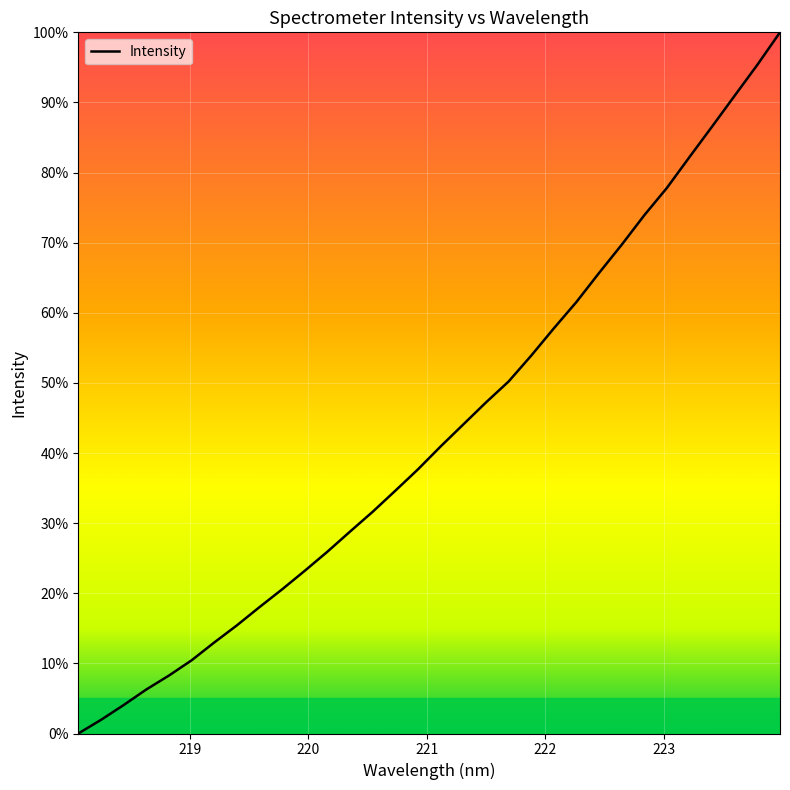

What is the greatest value displayed?

100.0